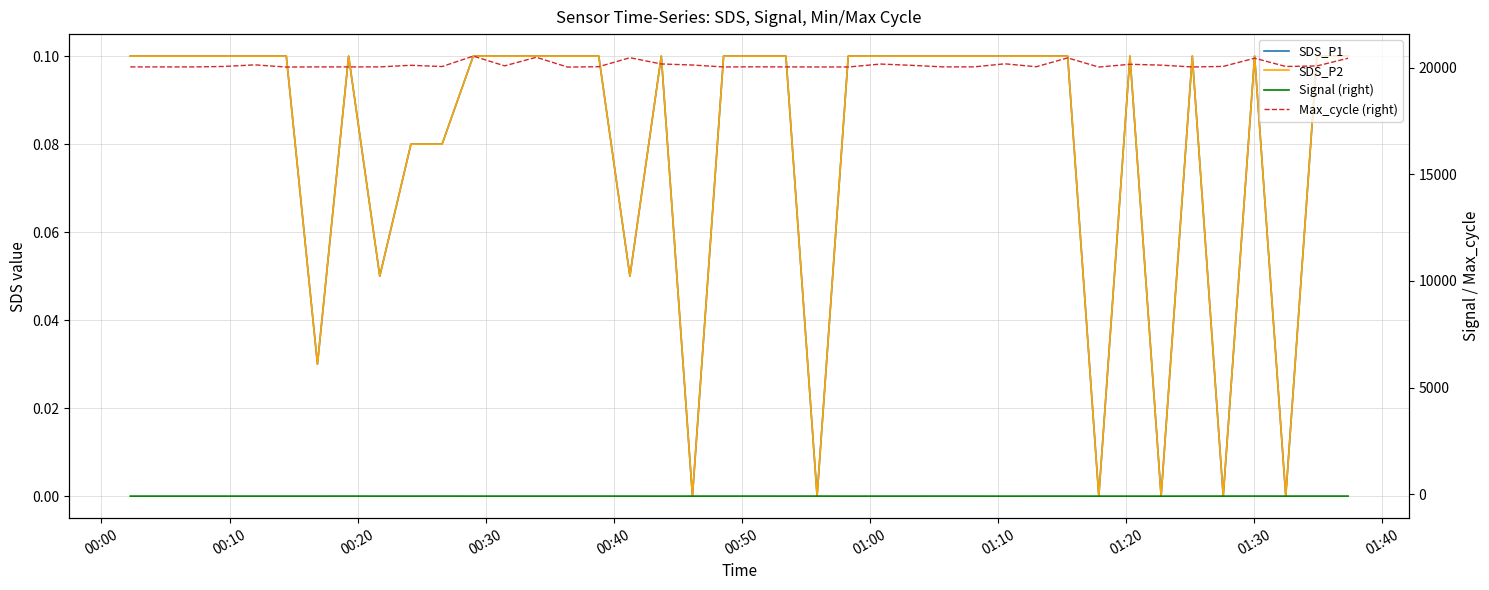

True or false: Max_cycle (right) and SDS_P2 cross at least once.

False